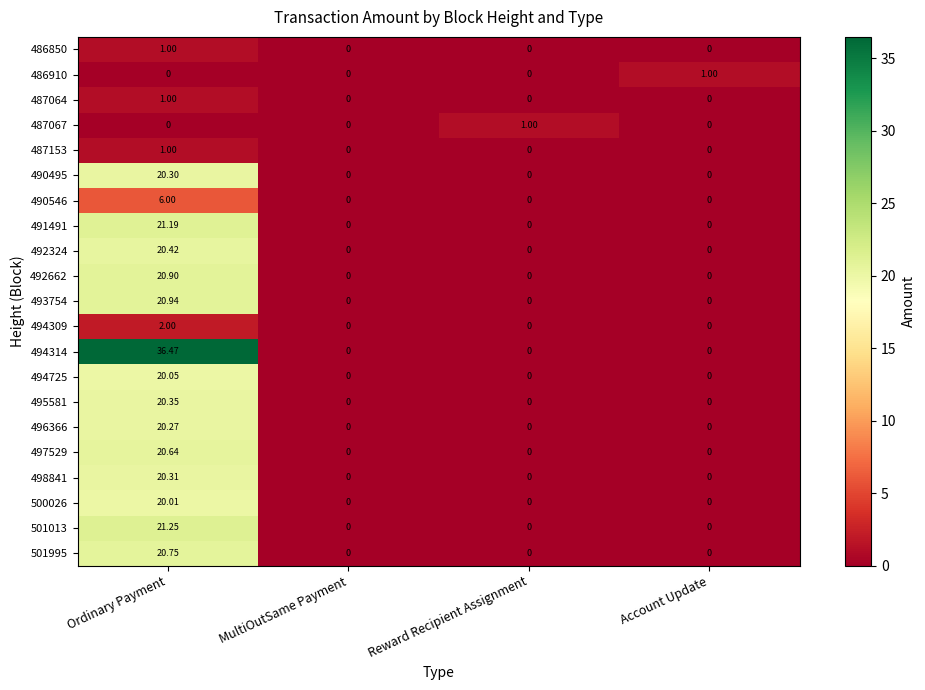

Is the value of 494309 at Ordinary Payment greater than the value of 490495 at Account Update?

Yes